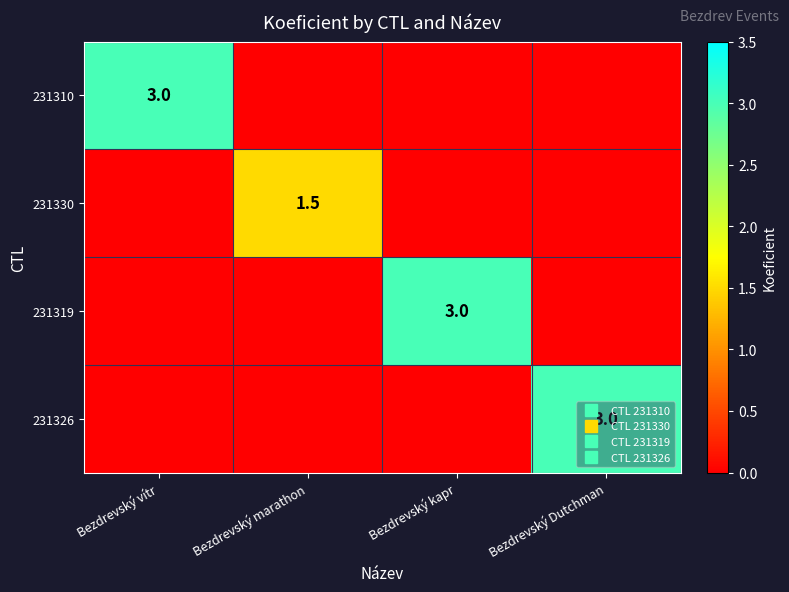

Between Bezdrevský vítr and Bezdrevský kapr, which series saw the biggest shift?

231310